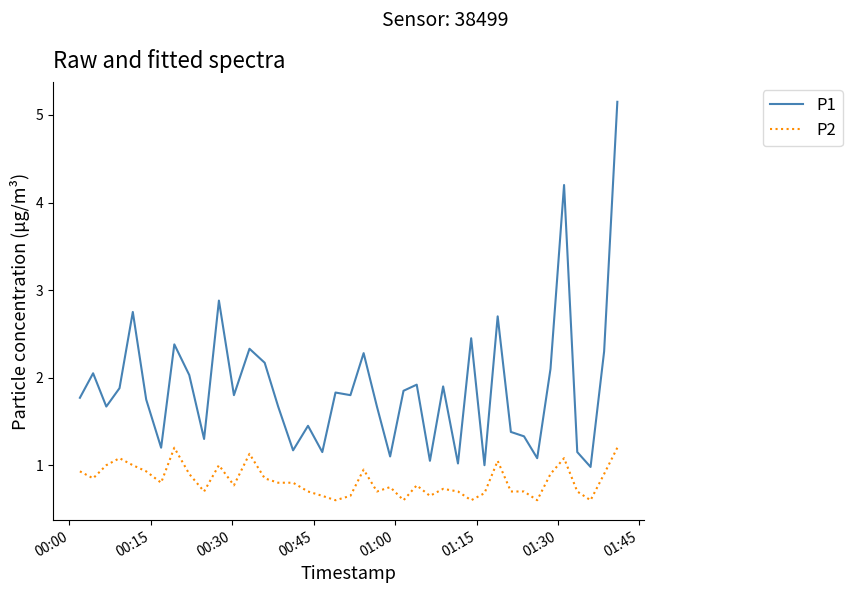

Which series has the largest total across all categories?

P1